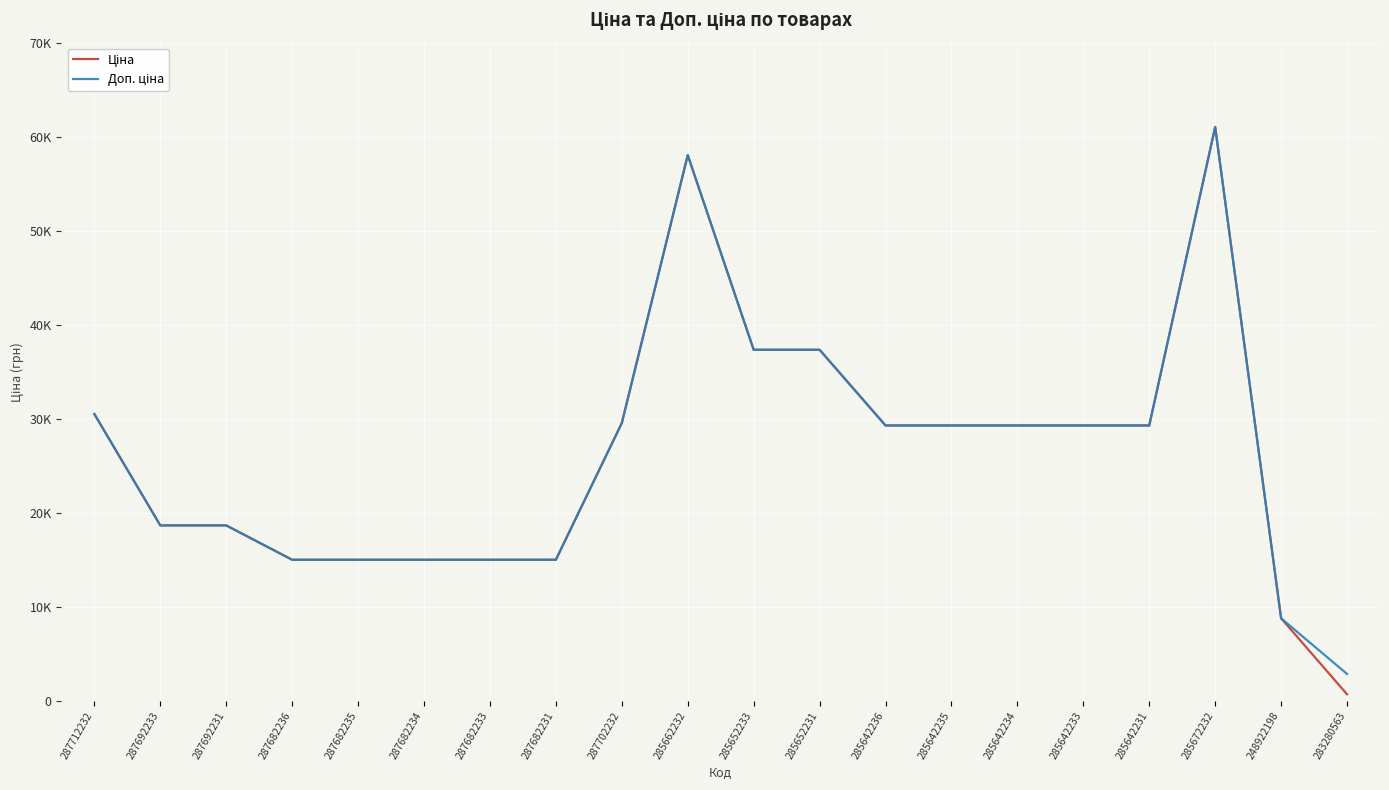

Does the chart have visible grid lines?

Yes